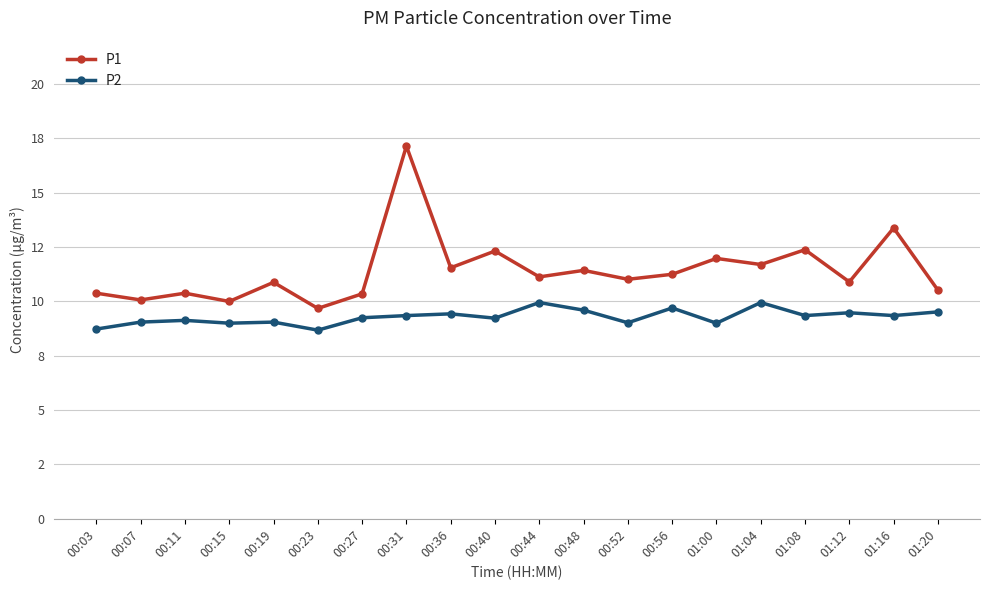

What is the smallest value displayed?

8.7